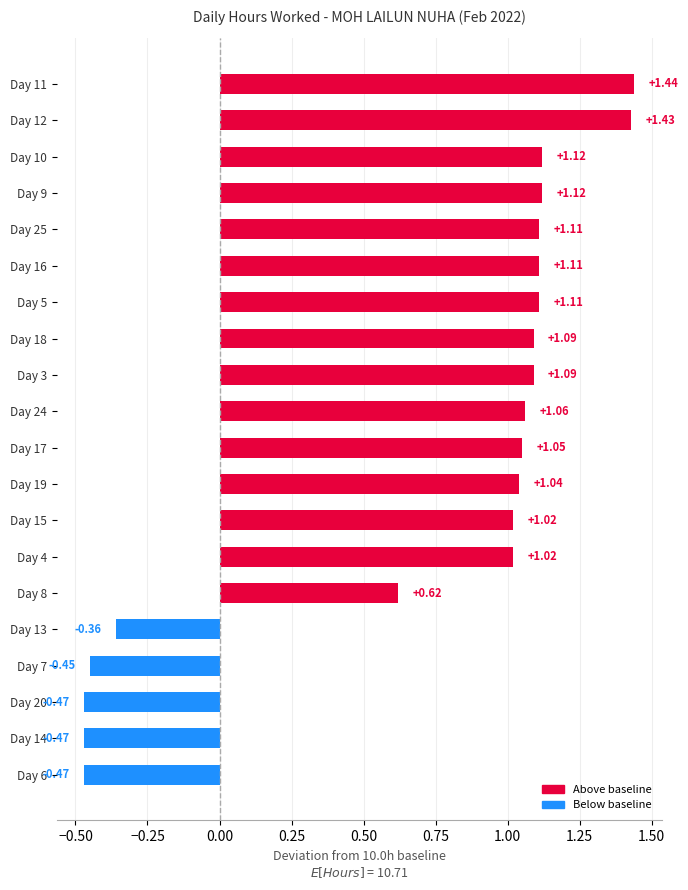

What is the average value?

0.7